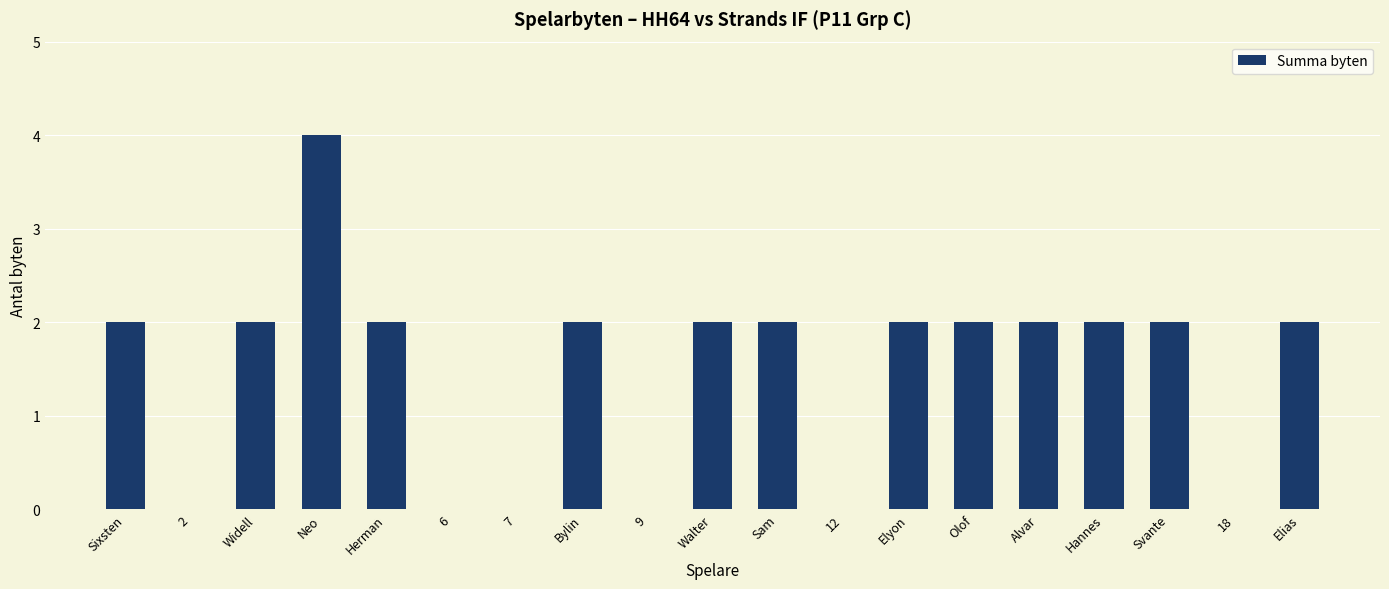

Which has a higher value, 2 or Elyon?

Elyon